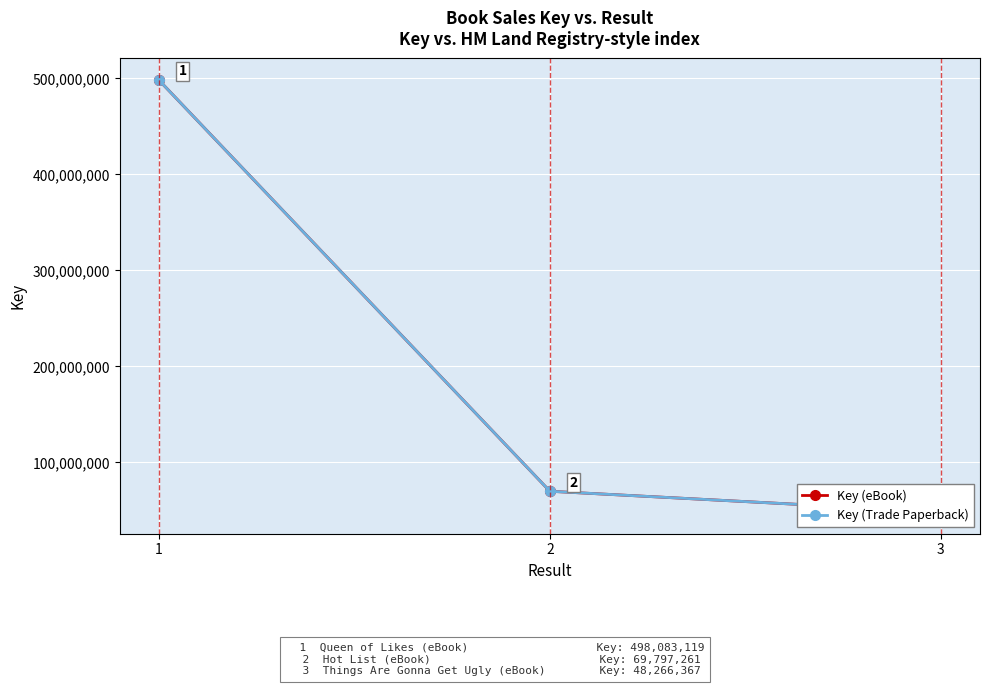

The Key (eBook) series shows 498083119 at 1. True or false?

True